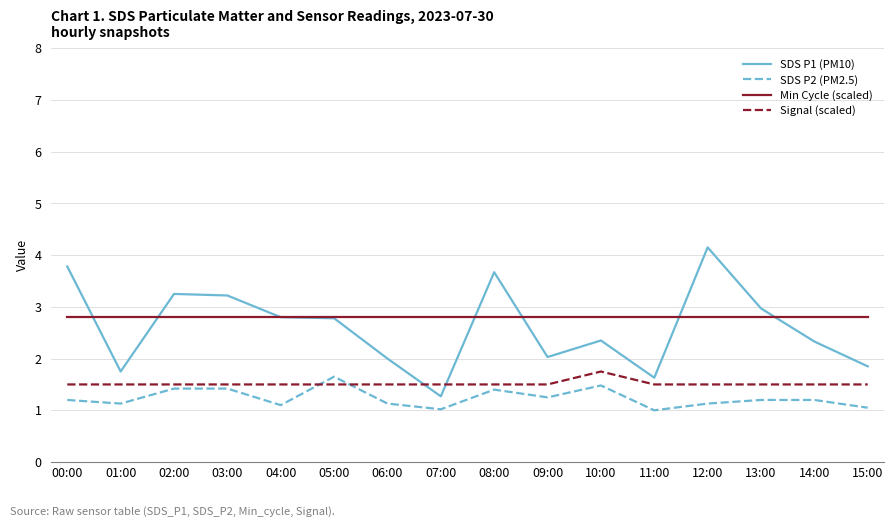

Which series ends up on top after the final intersection of SDS P1 (PM10) and Signal (scaled)?

SDS P1 (PM10)